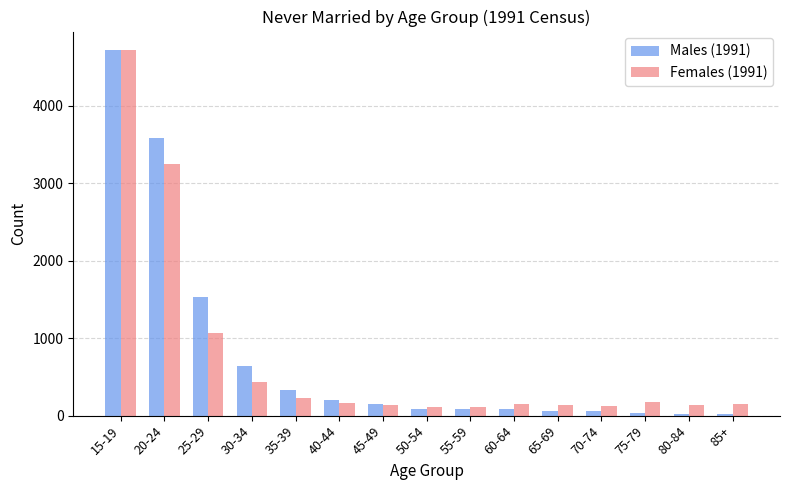

At how many categories does at least one series exceed 500?

4